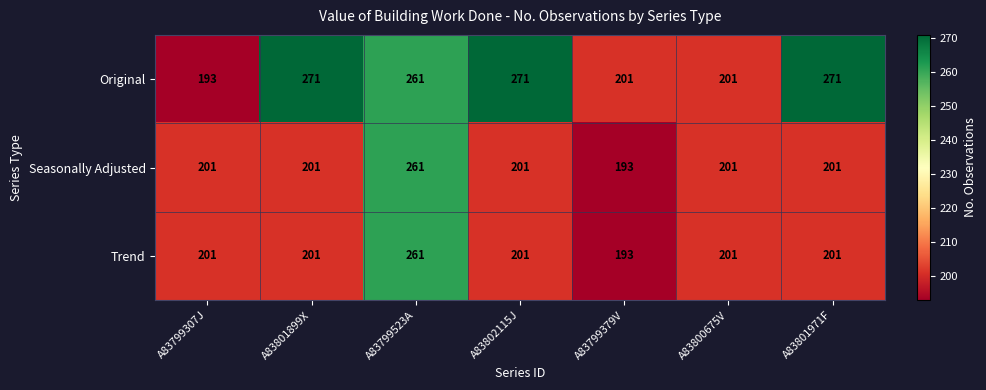

How many data points does each series have?

7